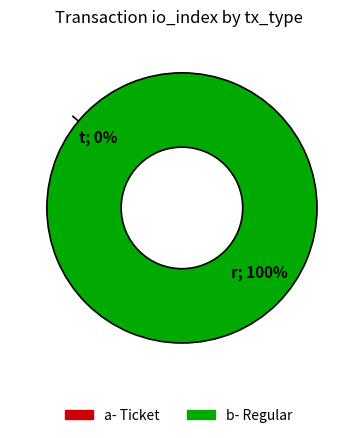

The Ticket slice represents 0% of the pie. True or false?

True